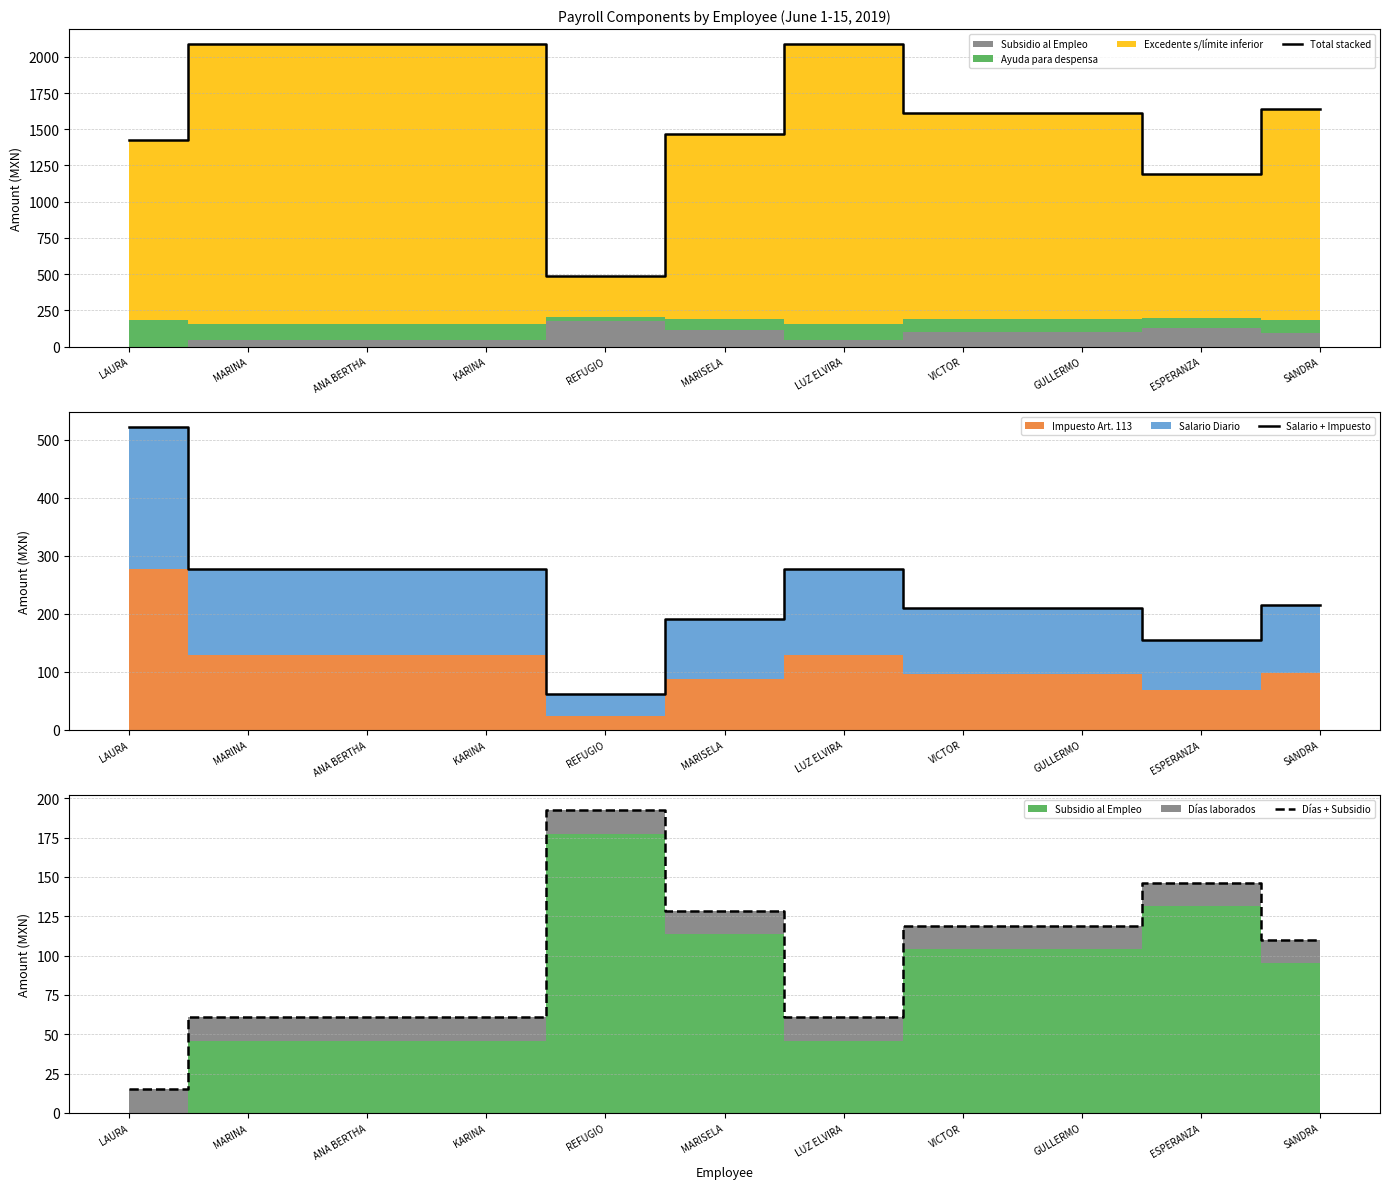

Which label corresponds to the largest value in the chart?

MARINA